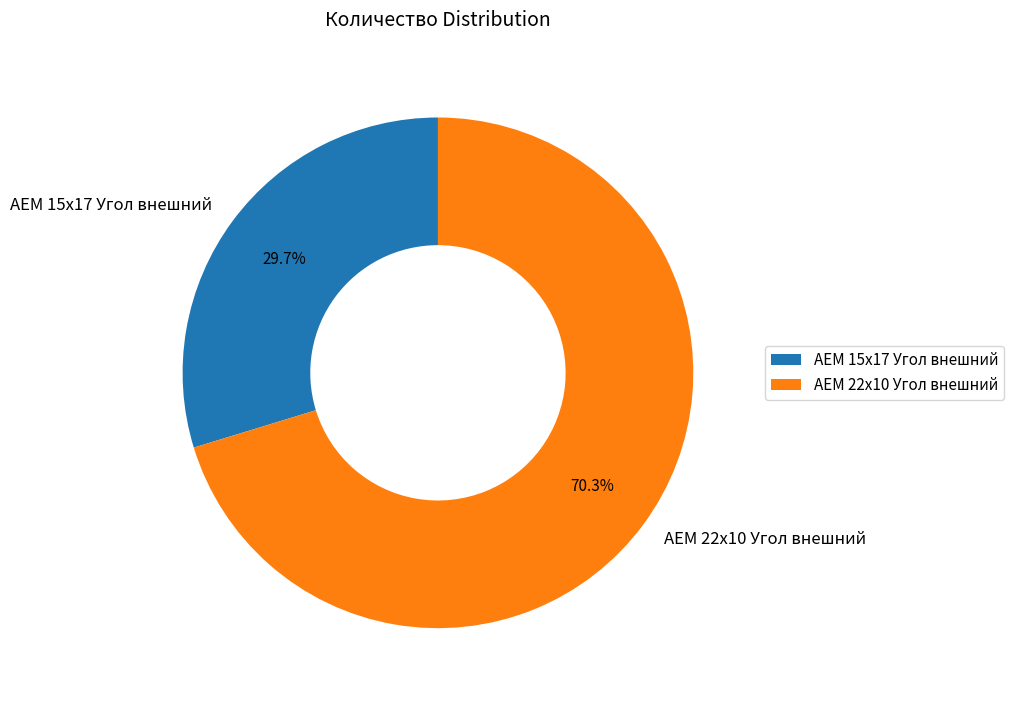

Is it true that AEM 15x17 Угол внешний is 30% of the pie?

True